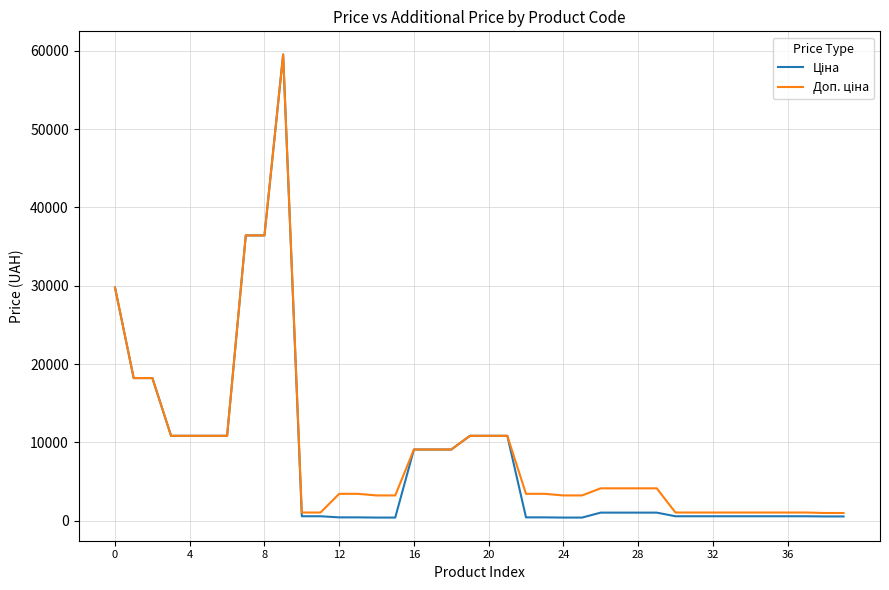

What is the maximum value shown in the chart?

59523.0